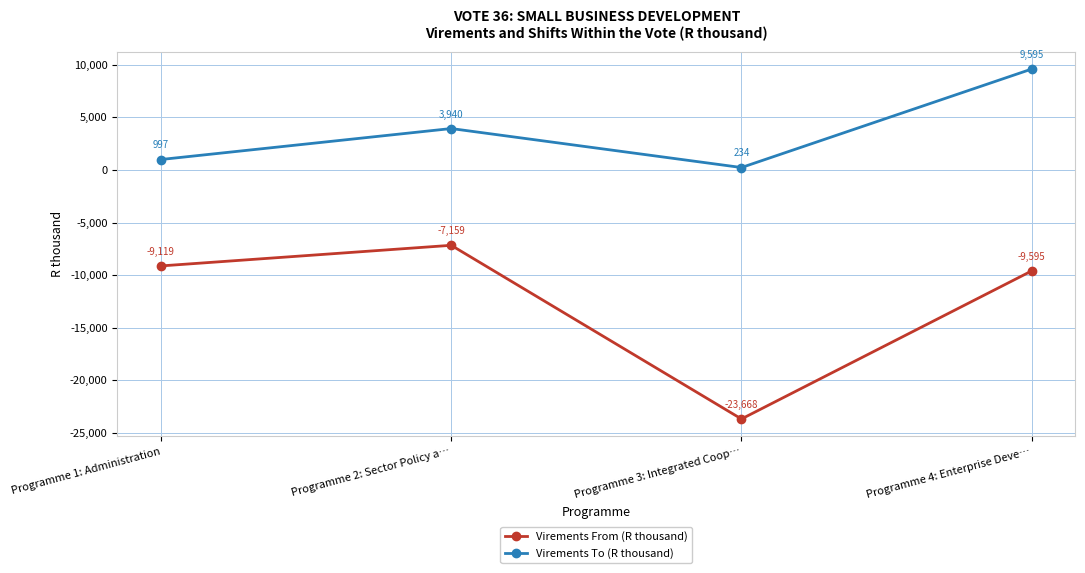

At which category is the sum across all series the highest?

Programme 4: Enterprise Deve…